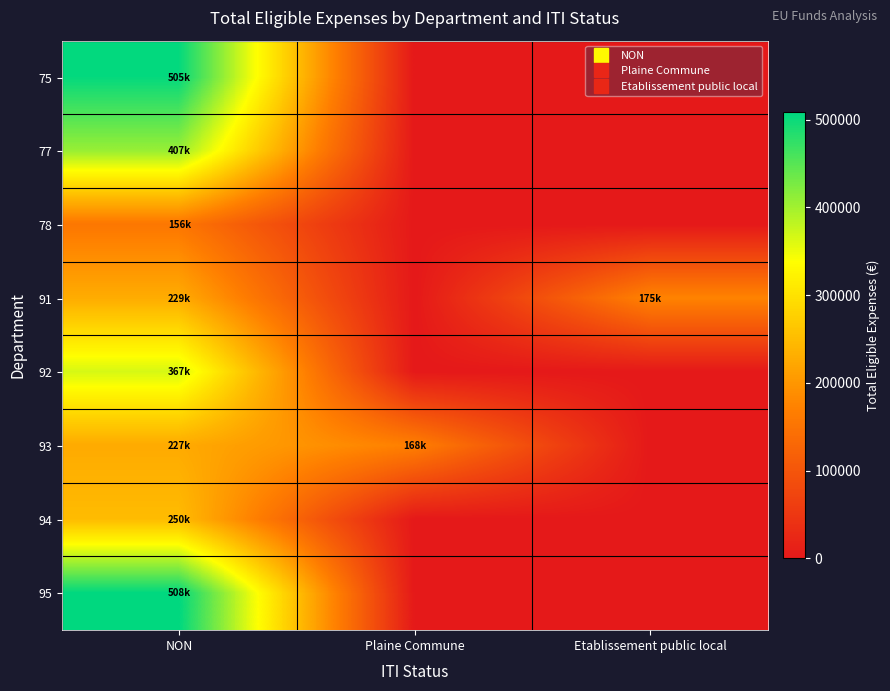

Reading right to left, what are all the values shown in this chart?

75: Etablissement public local=0.0	Plaine Commune=0.0	NON=505100.0
77: Etablissement public local=0.0	Plaine Commune=0.0	NON=406973.3
78: Etablissement public local=0.0	Plaine Commune=0.0	NON=155576.1
91: Etablissement public local=174799.3	Plaine Commune=0.0	NON=229105.0
92: Etablissement public local=0.0	Plaine Commune=0.0	NON=366530.0
93: Etablissement public local=0.0	Plaine Commune=168210.0	NON=226527.1
94: Etablissement public local=0.0	Plaine Commune=0.0	NON=249792.5
95: Etablissement public local=0.0	Plaine Commune=0.0	NON=508052.4